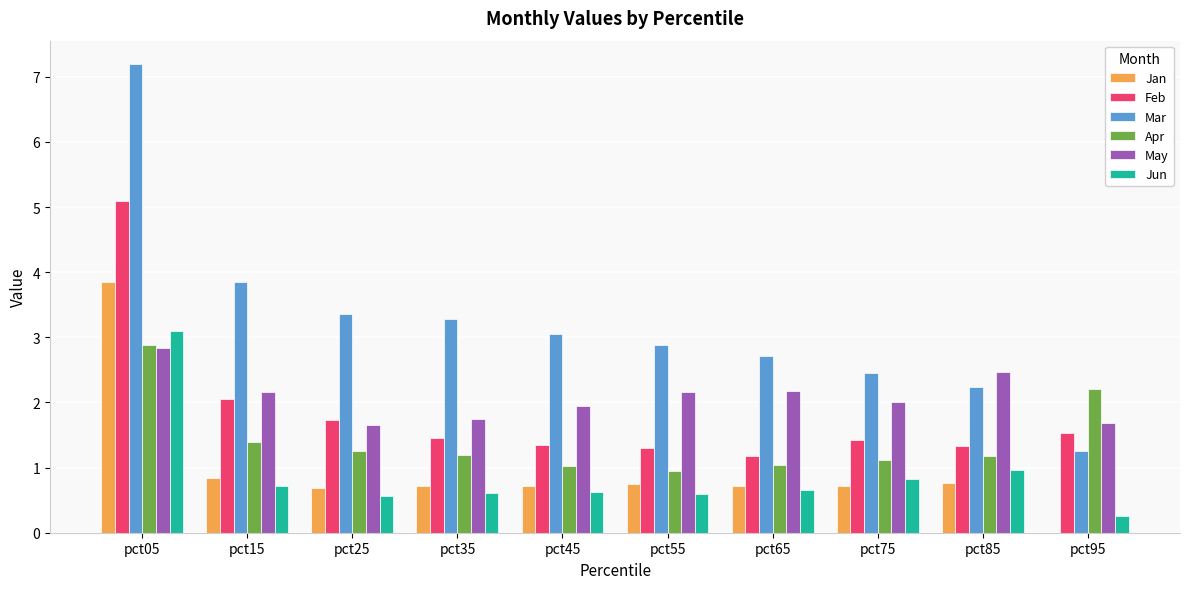

Between pct25 and pct95, which series saw the biggest shift?

Mar